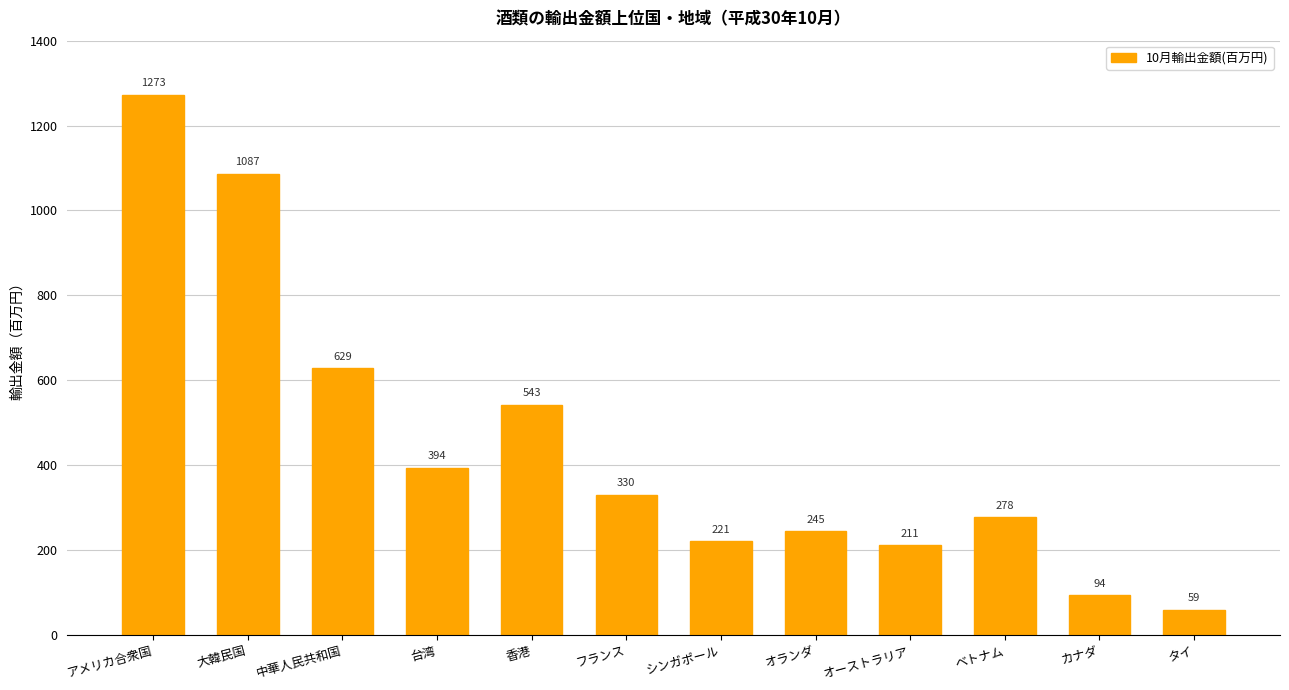

Rank the categories by value from highest to lowest.

アメリカ合衆国, 大韓民国, 中華人民共和国, 香港, 台湾, フランス, ベトナム, オランダ, シンガポール, オーストラリア, カナダ, タイ